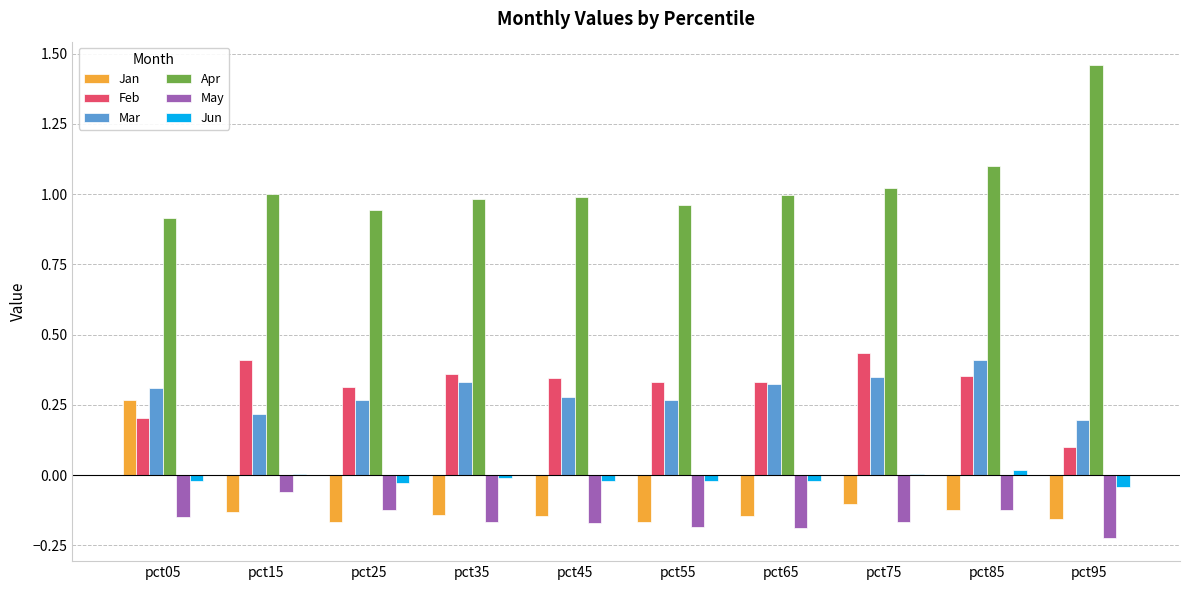

Which series has the largest total across all categories?

Apr